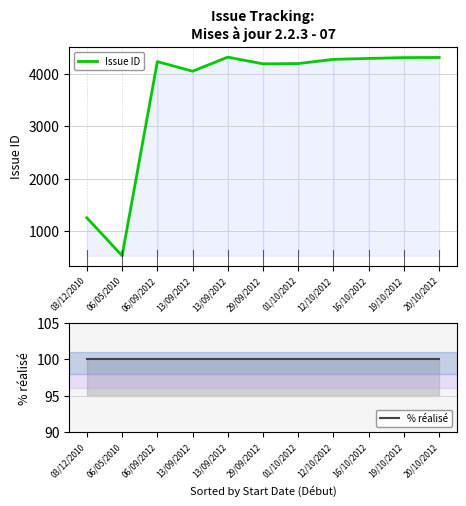

Which series has the largest total across all categories?

Issue ID